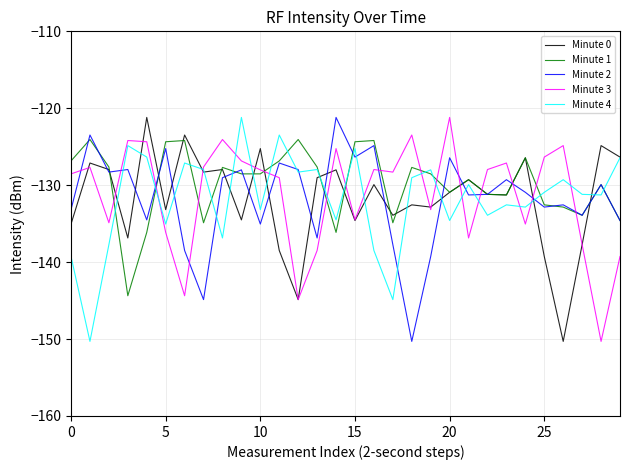

True or false: Minute 4 and Minute 1 cross at least once.

True